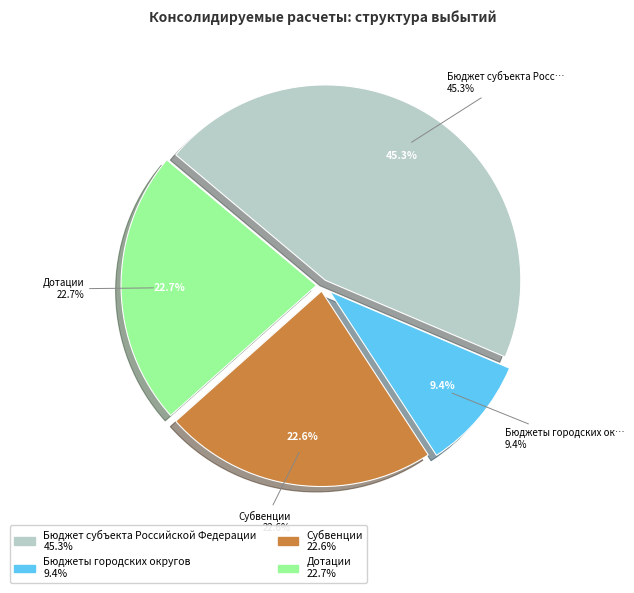

Is there any slice that represents more than half of the pie?

No